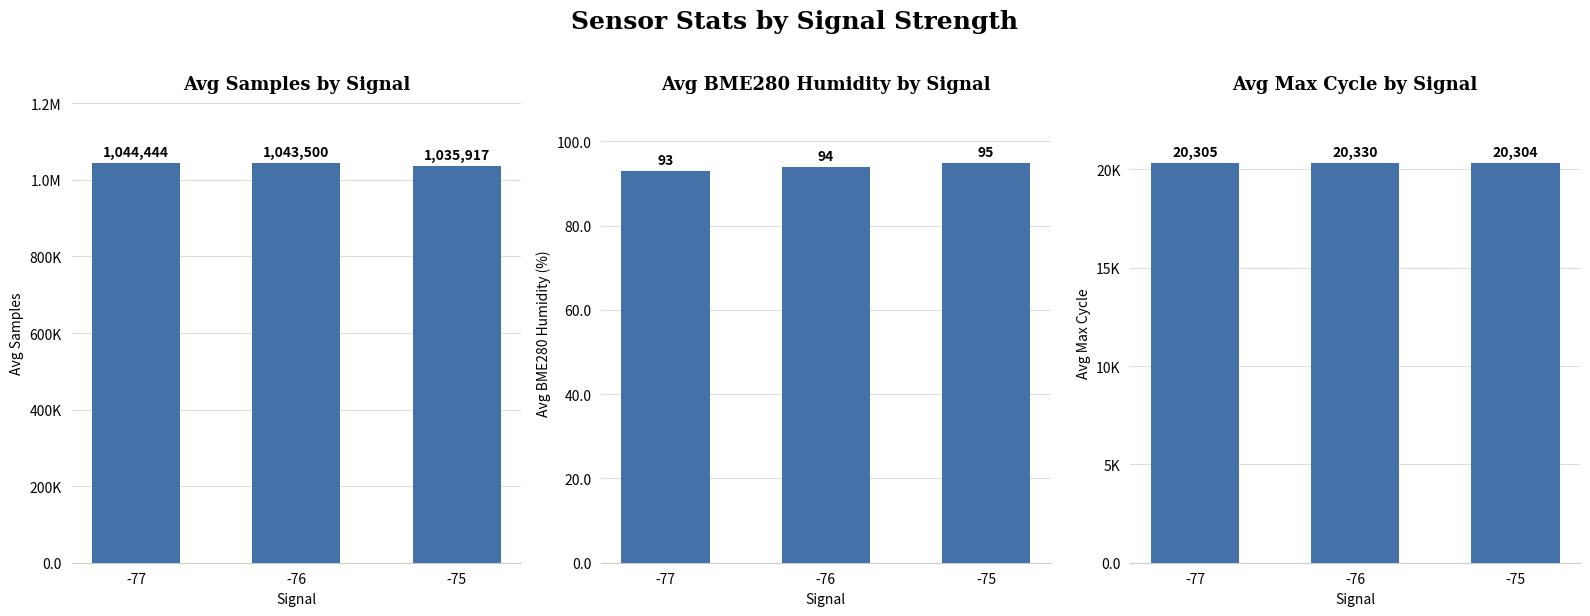

At which category is the sum across all series the highest?

-77